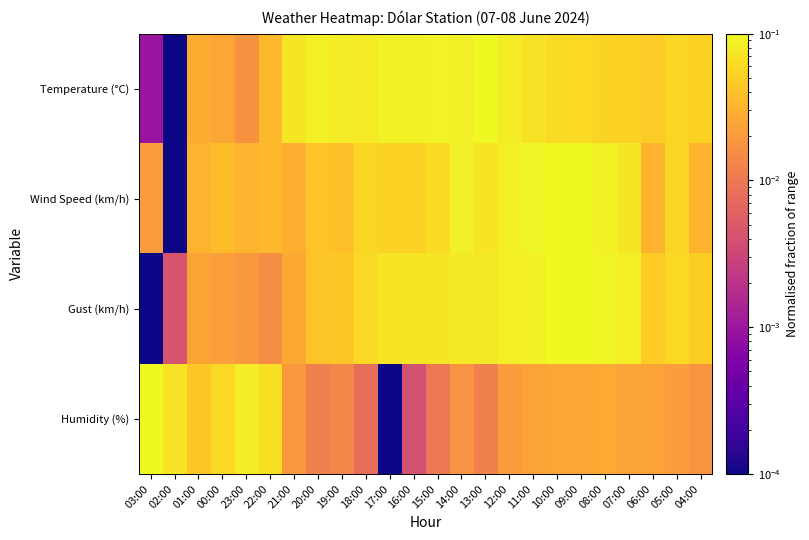

Reading right to left, list all the values displayed in this chart.

Temperature (°C): 04:00=0.1	05:00=0.1	06:00=0.0	07:00=0.1	08:00=0.1	09:00=0.1	10:00=0.1	11:00=0.1	12:00=0.1	13:00=0.1	14:00=0.1	15:00=0.1	16:00=0.1	17:00=0.1	18:00=0.1	19:00=0.1	20:00=0.1	21:00=0.1	22:00=0.0	23:00=0.0	00:00=0.0	01:00=0.0	02:00=0.0	03:00=0.0
Wind Speed (km/h): 04:00=0.0	05:00=0.1	06:00=0.0	07:00=0.1	08:00=0.1	09:00=0.1	10:00=0.1	11:00=0.1	12:00=0.1	13:00=0.1	14:00=0.1	15:00=0.1	16:00=0.1	17:00=0.1	18:00=0.1	19:00=0.0	20:00=0.0	21:00=0.0	22:00=0.0	23:00=0.0	00:00=0.0	01:00=0.0	02:00=0.0	03:00=0.0
Gust (km/h): 04:00=0.1	05:00=0.1	06:00=0.0	07:00=0.1	08:00=0.1	09:00=0.1	10:00=0.1	11:00=0.1	12:00=0.1	13:00=0.1	14:00=0.1	15:00=0.1	16:00=0.1	17:00=0.1	18:00=0.1	19:00=0.0	20:00=0.0	21:00=0.0	22:00=0.0	23:00=0.0	00:00=0.0	01:00=0.0	02:00=0.0	03:00=0.0
Humidity (%): 04:00=0.0	05:00=0.0	06:00=0.0	07:00=0.0	08:00=0.0	09:00=0.0	10:00=0.0	11:00=0.0	12:00=0.0	13:00=0.0	14:00=0.0	15:00=0.0	16:00=0.0	17:00=0.0	18:00=0.0	19:00=0.0	20:00=0.0	21:00=0.0	22:00=0.1	23:00=0.1	00:00=0.1	01:00=0.0	02:00=0.1	03:00=0.1